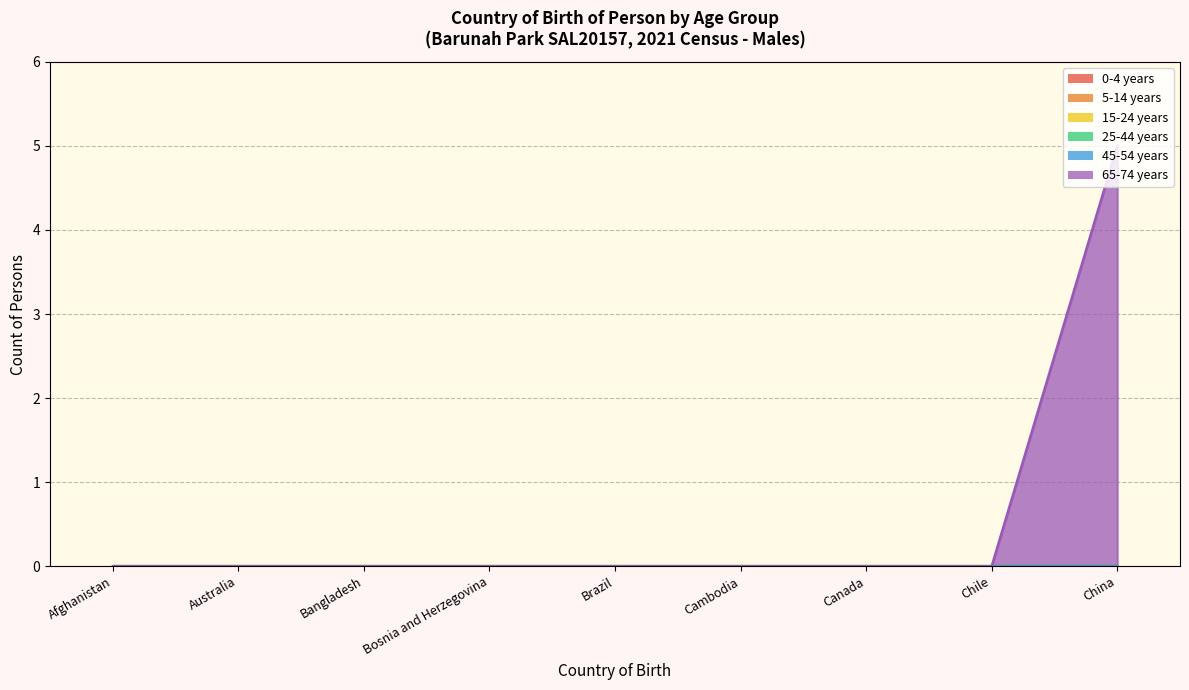

Rank the categories by 15-24 years value from lowest to highest.

Afghanistan, Australia, Bangladesh, Bosnia and Herzegovina, Brazil, Cambodia, Canada, Chile, China